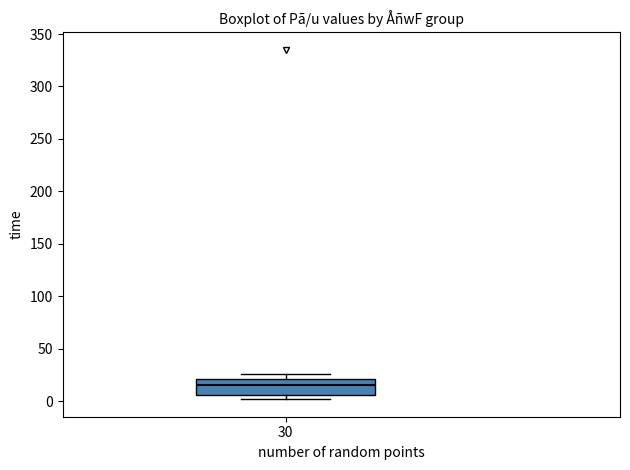

Transcribe this box plot: give where the median line is, the range the box spans, and where the two whiskers end, as read against the y-axis. The values are not printed on the chart, so give them approximately, as read against the axis.

median 15, box 5 to 20, whiskers 0 to 25